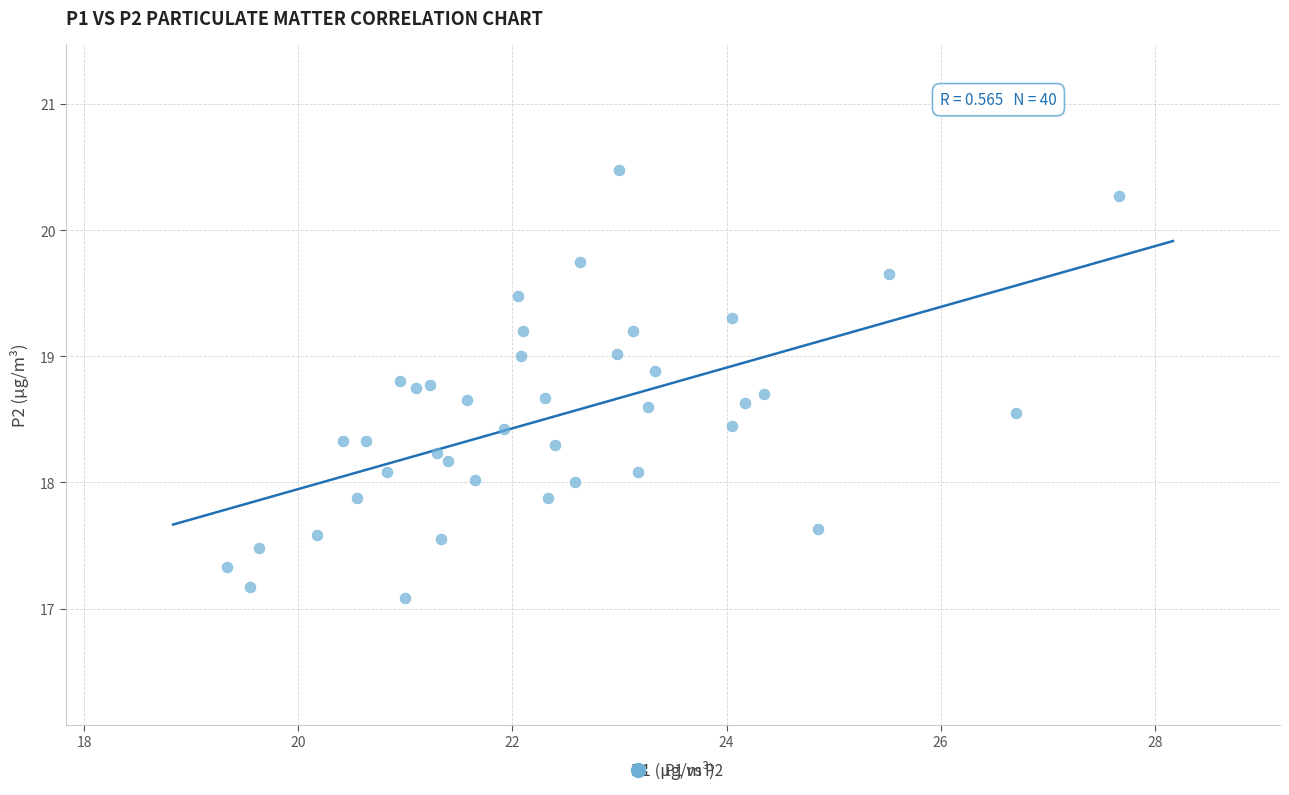

What is the range of X values (max minus min)?

8.3